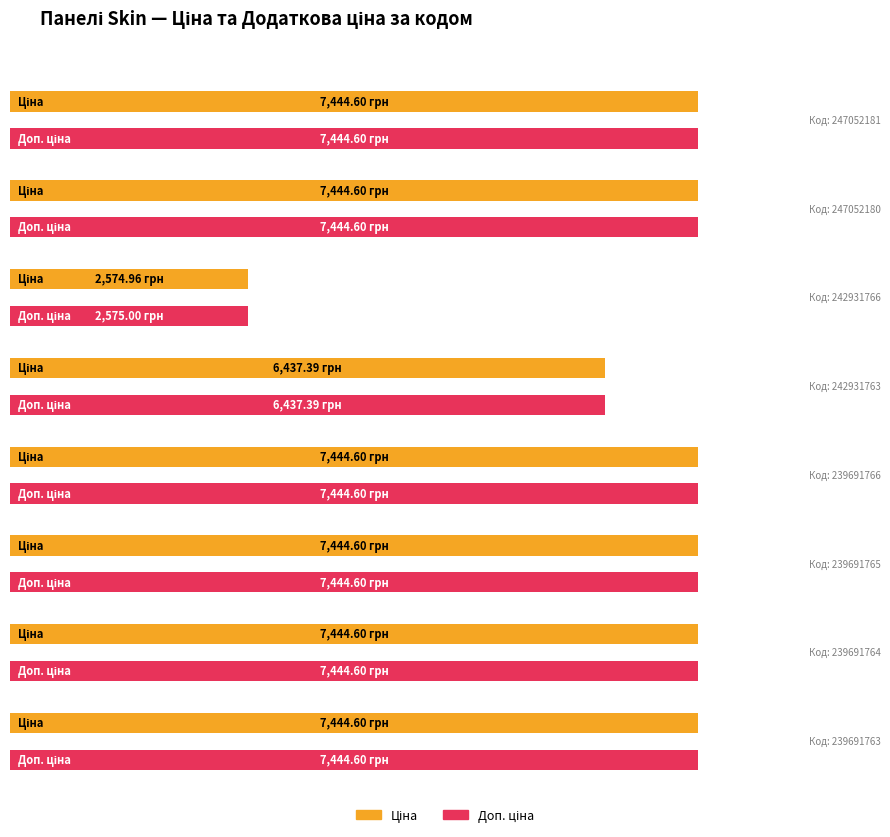

What is the average value of the Ціна series?

6710.0